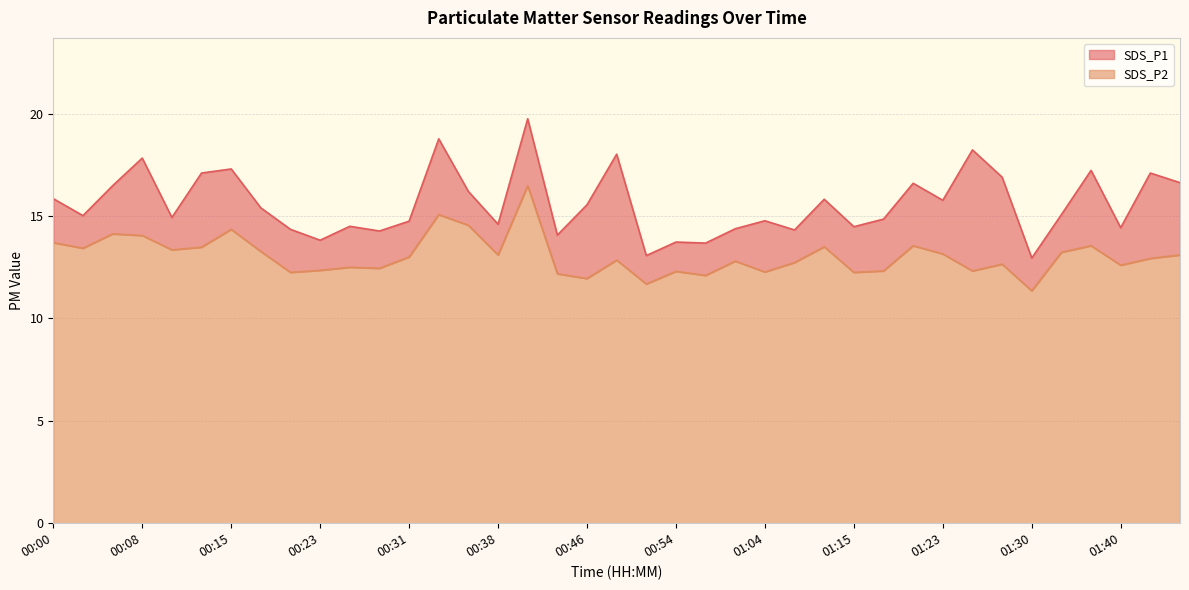

The SDS_P2 series shows 5.2 at 01:28. True or false?

False